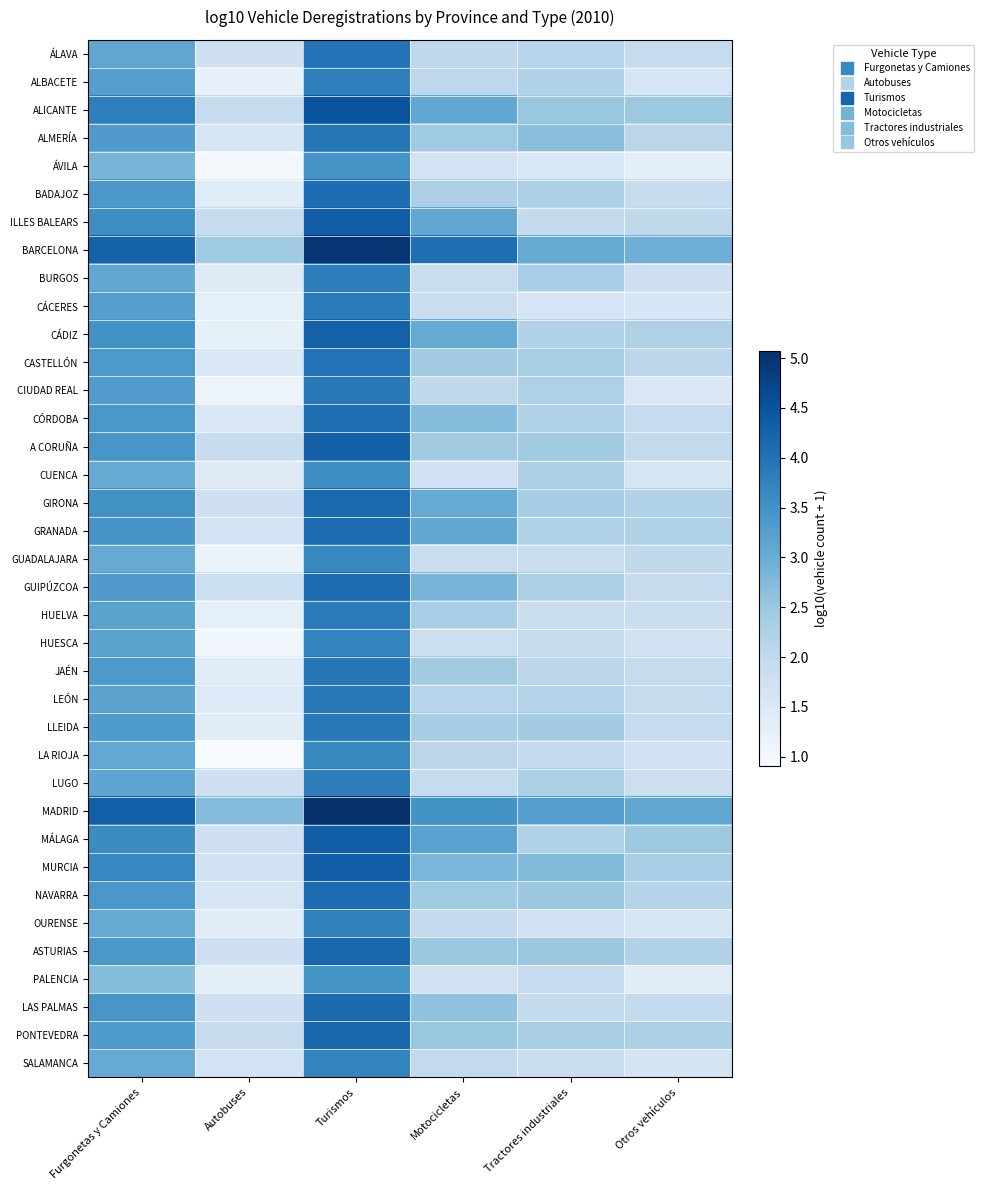

Reading left to right, what are all the values shown in this chart?

ÁLAVA: Furgonetas y Camiones=3.1	Autobuses=1.8	Turismos=4.0	Motocicletas=2.0	Tractores industriales=2.1	Otros vehículos=1.9
ALBACETE: Furgonetas y Camiones=3.3	Autobuses=1.2	Turismos=3.8	Motocicletas=2.1	Tractores industriales=2.2	Otros vehículos=1.6
ALICANTE: Furgonetas y Camiones=3.8	Autobuses=1.9	Turismos=4.5	Motocicletas=3.1	Tractores industriales=2.5	Otros vehículos=2.5
ALMERÍA: Furgonetas y Camiones=3.3	Autobuses=1.6	Turismos=3.9	Motocicletas=2.4	Tractores industriales=2.7	Otros vehículos=2.1
ÁVILA: Furgonetas y Camiones=2.9	Autobuses=1.0	Turismos=3.5	Motocicletas=1.7	Tractores industriales=1.5	Otros vehículos=1.3
BADAJOZ: Furgonetas y Camiones=3.4	Autobuses=1.4	Turismos=4.1	Motocicletas=2.3	Tractores industriales=2.3	Otros vehículos=1.9
ILLES BALEARS: Furgonetas y Camiones=3.6	Autobuses=1.9	Turismos=4.3	Motocicletas=3.1	Tractores industriales=2.0	Otros vehículos=2.0
BARCELONA: Furgonetas y Camiones=4.3	Autobuses=2.4	Turismos=5.0	Motocicletas=4.1	Tractores industriales=3.0	Otros vehículos=3.0
BURGOS: Furgonetas y Camiones=3.1	Autobuses=1.4	Turismos=3.8	Motocicletas=1.9	Tractores industriales=2.3	Otros vehículos=1.8
CÁCERES: Furgonetas y Camiones=3.3	Autobuses=1.3	Turismos=3.9	Motocicletas=1.8	Tractores industriales=1.6	Otros vehículos=1.6
CÁDIZ: Furgonetas y Camiones=3.5	Autobuses=1.3	Turismos=4.3	Motocicletas=3.1	Tractores industriales=2.2	Otros vehículos=2.2
CASTELLÓN: Furgonetas y Camiones=3.4	Autobuses=1.5	Turismos=4.0	Motocicletas=2.4	Tractores industriales=2.3	Otros vehículos=2.1
CIUDAD REAL: Furgonetas y Camiones=3.3	Autobuses=1.1	Turismos=3.9	Motocicletas=2.0	Tractores industriales=2.3	Otros vehículos=1.5
CÓRDOBA: Furgonetas y Camiones=3.4	Autobuses=1.5	Turismos=4.1	Motocicletas=2.7	Tractores industriales=2.2	Otros vehículos=1.9
A CORUÑA: Furgonetas y Camiones=3.4	Autobuses=1.9	Turismos=4.3	Motocicletas=2.4	Tractores industriales=2.4	Otros vehículos=2.0
CUENCA: Furgonetas y Camiones=3.1	Autobuses=1.4	Turismos=3.6	Motocicletas=1.7	Tractores industriales=2.3	Otros vehículos=1.6
GIRONA: Furgonetas y Camiones=3.5	Autobuses=1.8	Turismos=4.1	Motocicletas=3.0	Tractores industriales=2.4	Otros vehículos=2.2
GRANADA: Furgonetas y Camiones=3.4	Autobuses=1.7	Turismos=4.1	Motocicletas=3.1	Tractores industriales=2.2	Otros vehículos=2.2
GUADALAJARA: Furgonetas y Camiones=3.0	Autobuses=1.2	Turismos=3.7	Motocicletas=1.9	Tractores industriales=1.8	Otros vehículos=2.0
GUIPÚZCOA: Furgonetas y Camiones=3.3	Autobuses=1.8	Turismos=4.1	Motocicletas=2.9	Tractores industriales=2.3	Otros vehículos=1.9
HUELVA: Furgonetas y Camiones=3.2	Autobuses=1.3	Turismos=3.9	Motocicletas=2.3	Tractores industriales=1.8	Otros vehículos=1.8
HUESCA: Furgonetas y Camiones=3.2	Autobuses=1.0	Turismos=3.7	Motocicletas=1.8	Tractores industriales=1.9	Otros vehículos=1.7
JAÉN: Furgonetas y Camiones=3.4	Autobuses=1.4	Turismos=3.9	Motocicletas=2.4	Tractores industriales=2.1	Otros vehículos=1.9
LEÓN: Furgonetas y Camiones=3.2	Autobuses=1.5	Turismos=3.9	Motocicletas=2.1	Tractores industriales=2.2	Otros vehículos=1.9
LLEIDA: Furgonetas y Camiones=3.3	Autobuses=1.4	Turismos=3.9	Motocicletas=2.4	Tractores industriales=2.4	Otros vehículos=1.9
LA RIOJA: Furgonetas y Camiones=3.1	Autobuses=0.9	Turismos=3.7	Motocicletas=2.1	Tractores industriales=2.0	Otros vehículos=1.7
LUGO: Furgonetas y Camiones=3.1	Autobuses=1.8	Turismos=3.8	Motocicletas=1.9	Tractores industriales=2.3	Otros vehículos=1.8
MADRID: Furgonetas y Camiones=4.3	Autobuses=2.7	Turismos=5.1	Motocicletas=3.5	Tractores industriales=3.3	Otros vehículos=3.1
MÁLAGA: Furgonetas y Camiones=3.6	Autobuses=1.8	Turismos=4.3	Motocicletas=3.2	Tractores industriales=2.2	Otros vehículos=2.5
MURCIA: Furgonetas y Camiones=3.7	Autobuses=1.7	Turismos=4.3	Motocicletas=2.8	Tractores industriales=2.7	Otros vehículos=2.3
NAVARRA: Furgonetas y Camiones=3.4	Autobuses=1.6	Turismos=4.1	Motocicletas=2.4	Tractores industriales=2.5	Otros vehículos=2.1
OURENSE: Furgonetas y Camiones=3.1	Autobuses=1.4	Turismos=3.8	Motocicletas=2.0	Tractores industriales=1.7	Otros vehículos=1.6
ASTURIAS: Furgonetas y Camiones=3.4	Autobuses=1.8	Turismos=4.2	Motocicletas=2.5	Tractores industriales=2.5	Otros vehículos=2.2
PALENCIA: Furgonetas y Camiones=2.7	Autobuses=1.3	Turismos=3.5	Motocicletas=1.7	Tractores industriales=1.9	Otros vehículos=1.4
LAS PALMAS: Furgonetas y Camiones=3.4	Autobuses=1.8	Turismos=4.1	Motocicletas=2.6	Tractores industriales=2.0	Otros vehículos=2.0
PONTEVEDRA: Furgonetas y Camiones=3.3	Autobuses=1.9	Turismos=4.2	Motocicletas=2.5	Tractores industriales=2.3	Otros vehículos=2.3
SALAMANCA: Furgonetas y Camiones=3.0	Autobuses=1.7	Turismos=3.7	Motocicletas=2.0	Tractores industriales=1.9	Otros vehículos=1.6